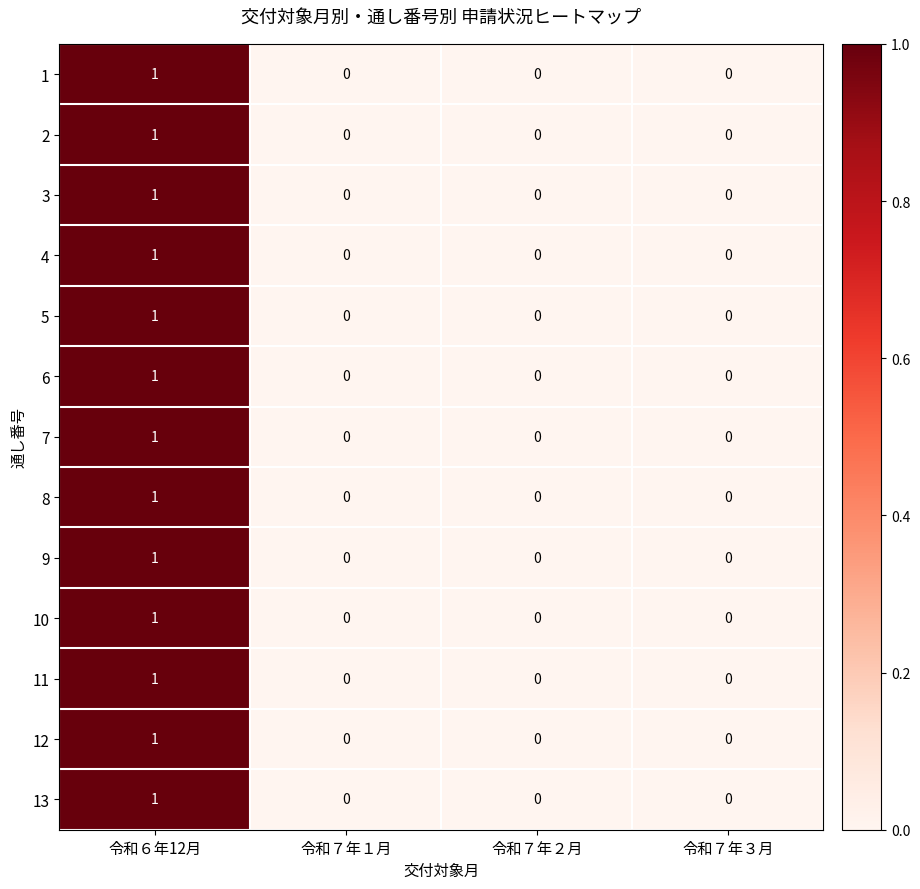

Which category has the highest value across all series?

令和６年12月